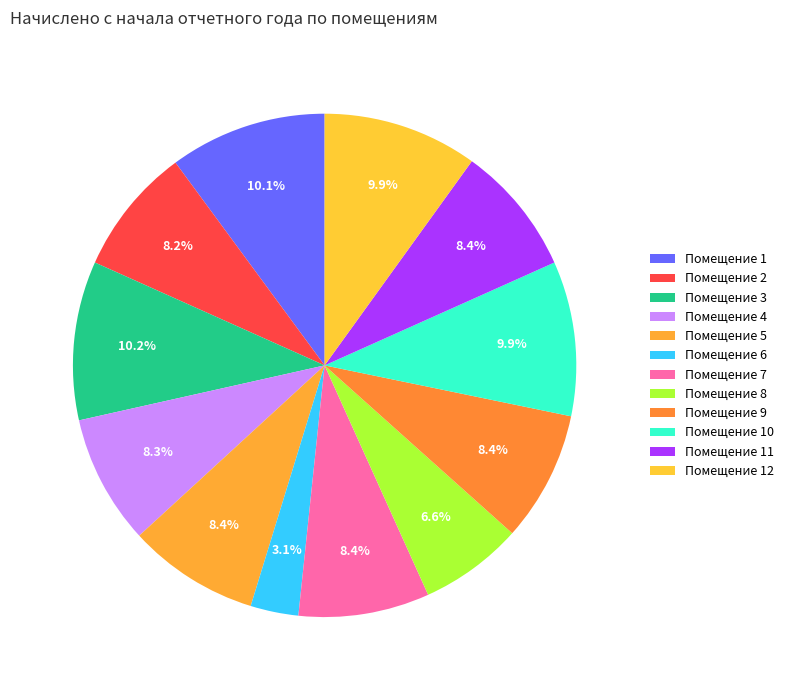

To the nearest percent, what is the difference between the largest and smallest slice percentages?

7%